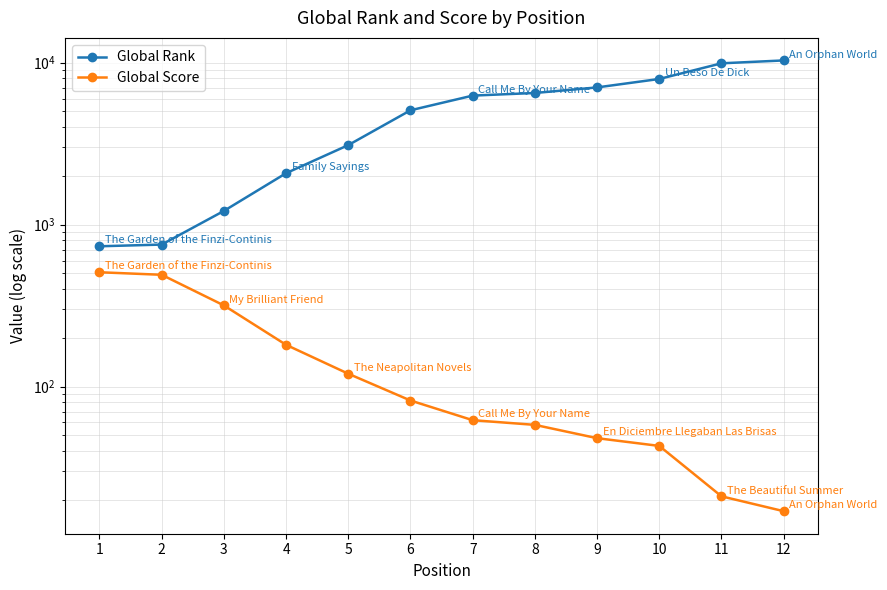

Which series has the largest total across all categories?

Global Rank